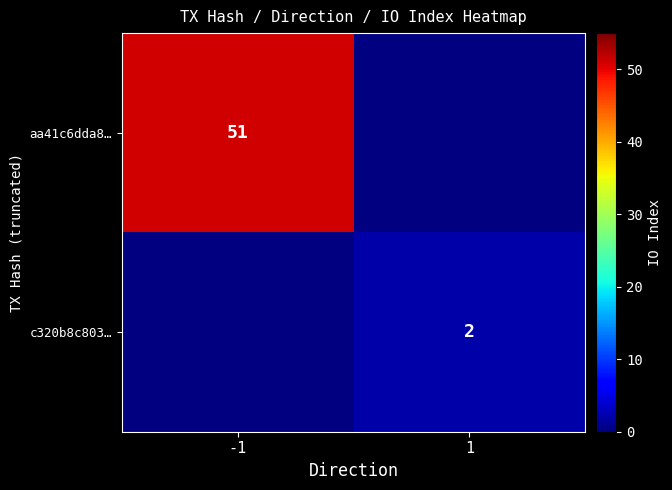

True or false: c320b8c803… has a value of 4 at 1.

False